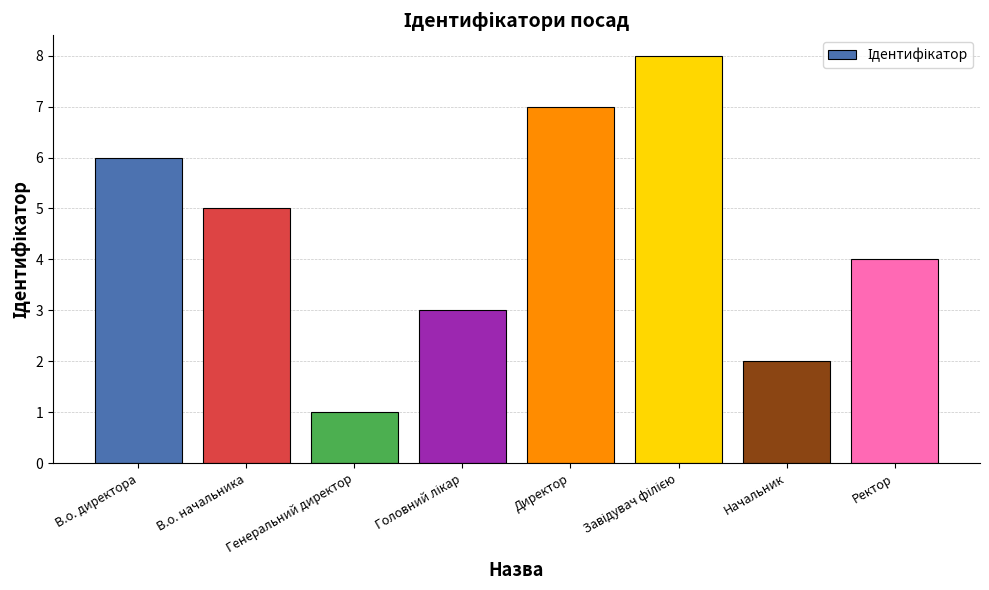

What position from the right is Ректор?

1